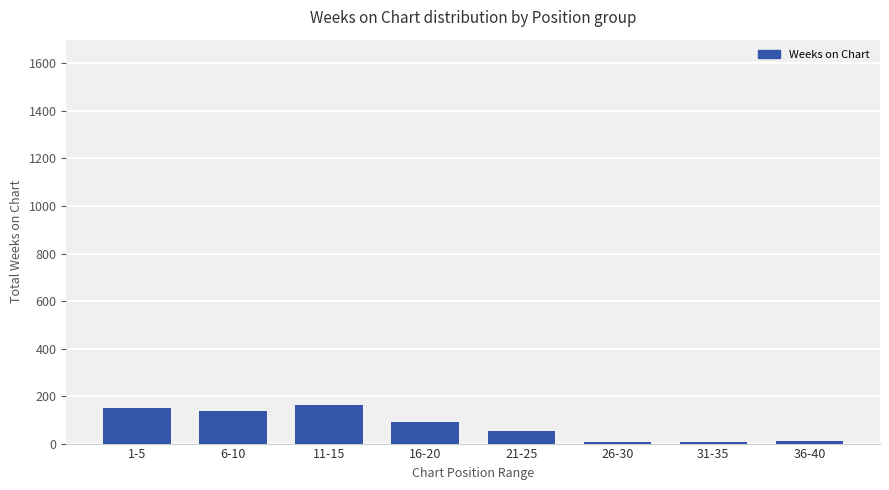

How many series are shown in this chart?

1